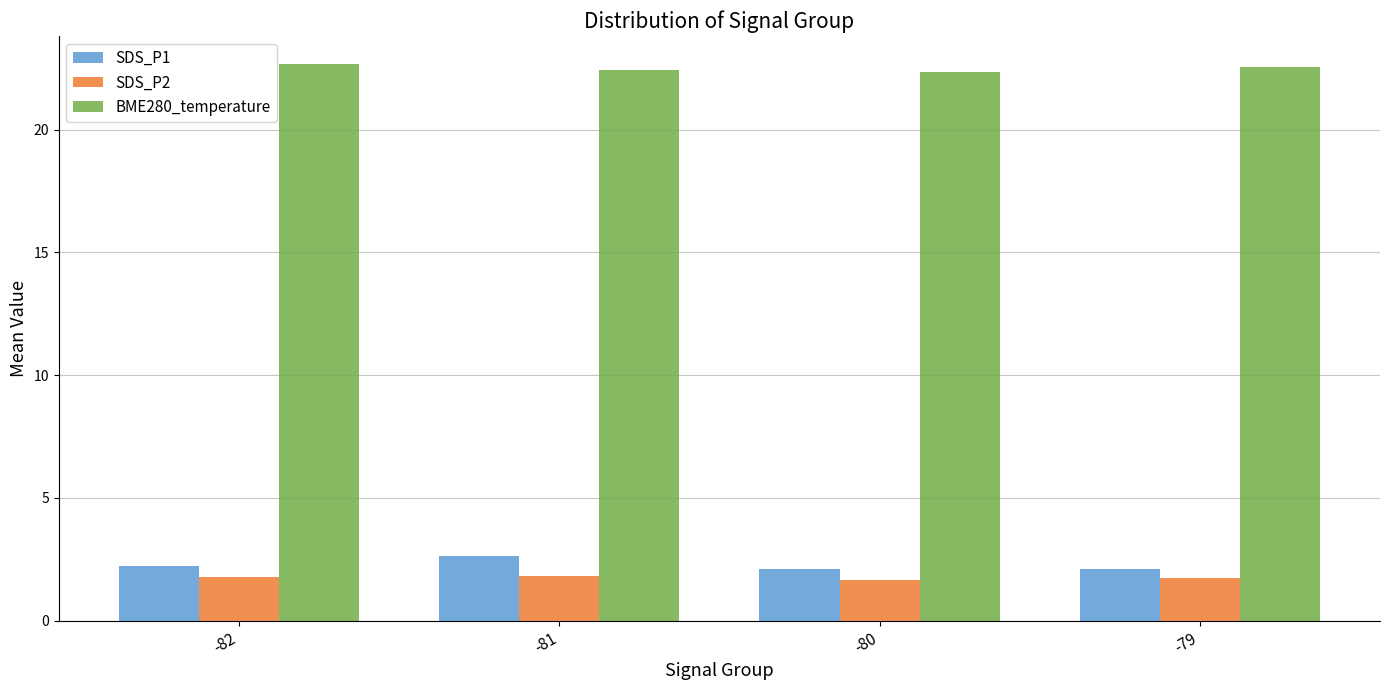

True or false: SDS_P1 has a value of 0.5 at -82.

False